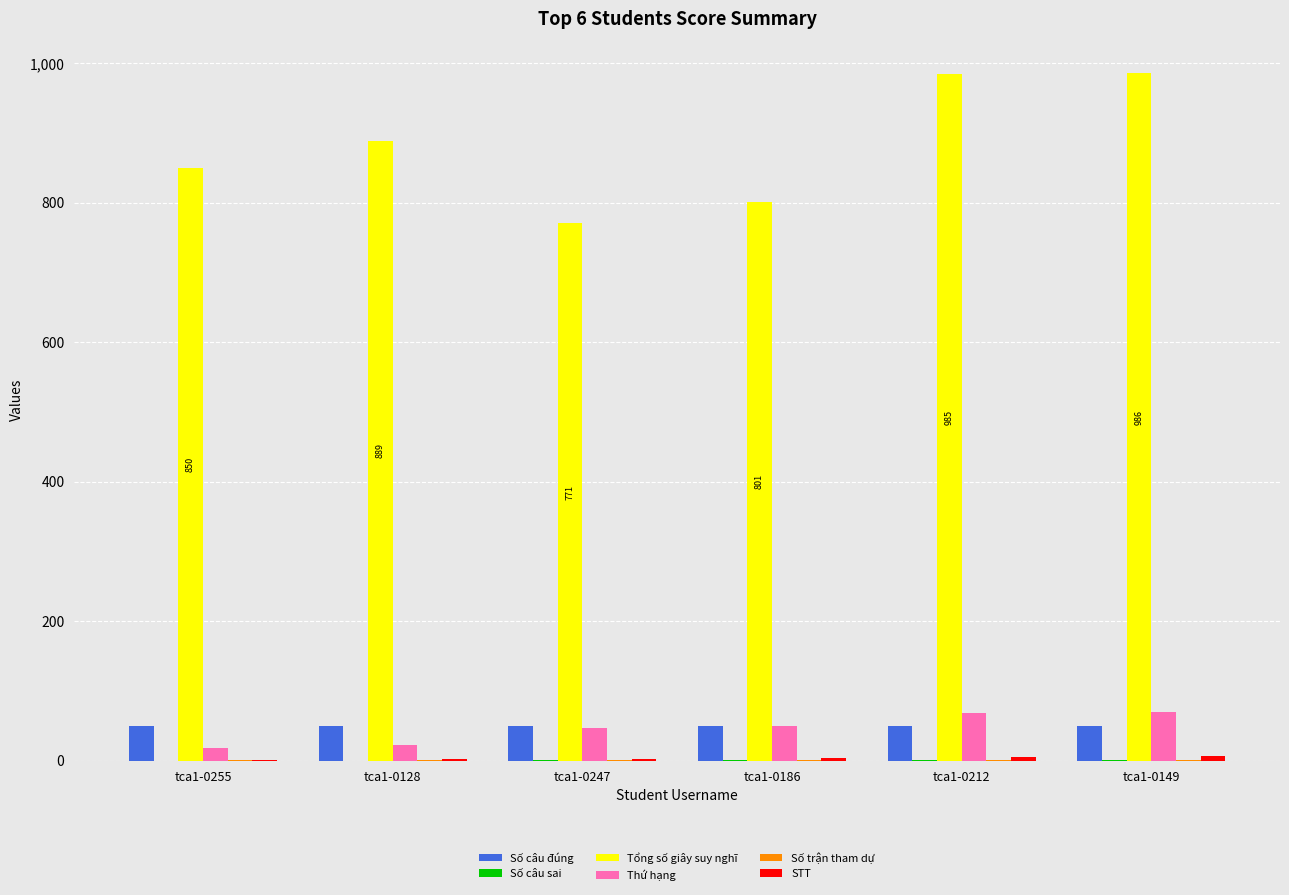

Which series has the largest total across all categories?

Tổng số giây suy nghĩ